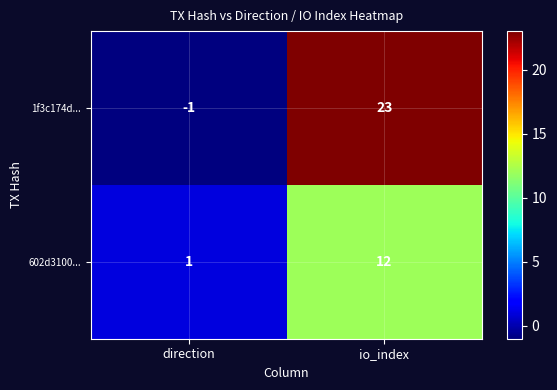

List the series in order of their peak value, lowest first.

602d3100..., 1f3c174d...